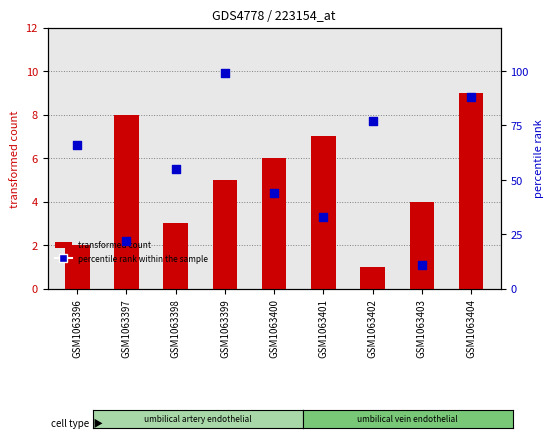

Which series contains the lowest Y value?

transformed count